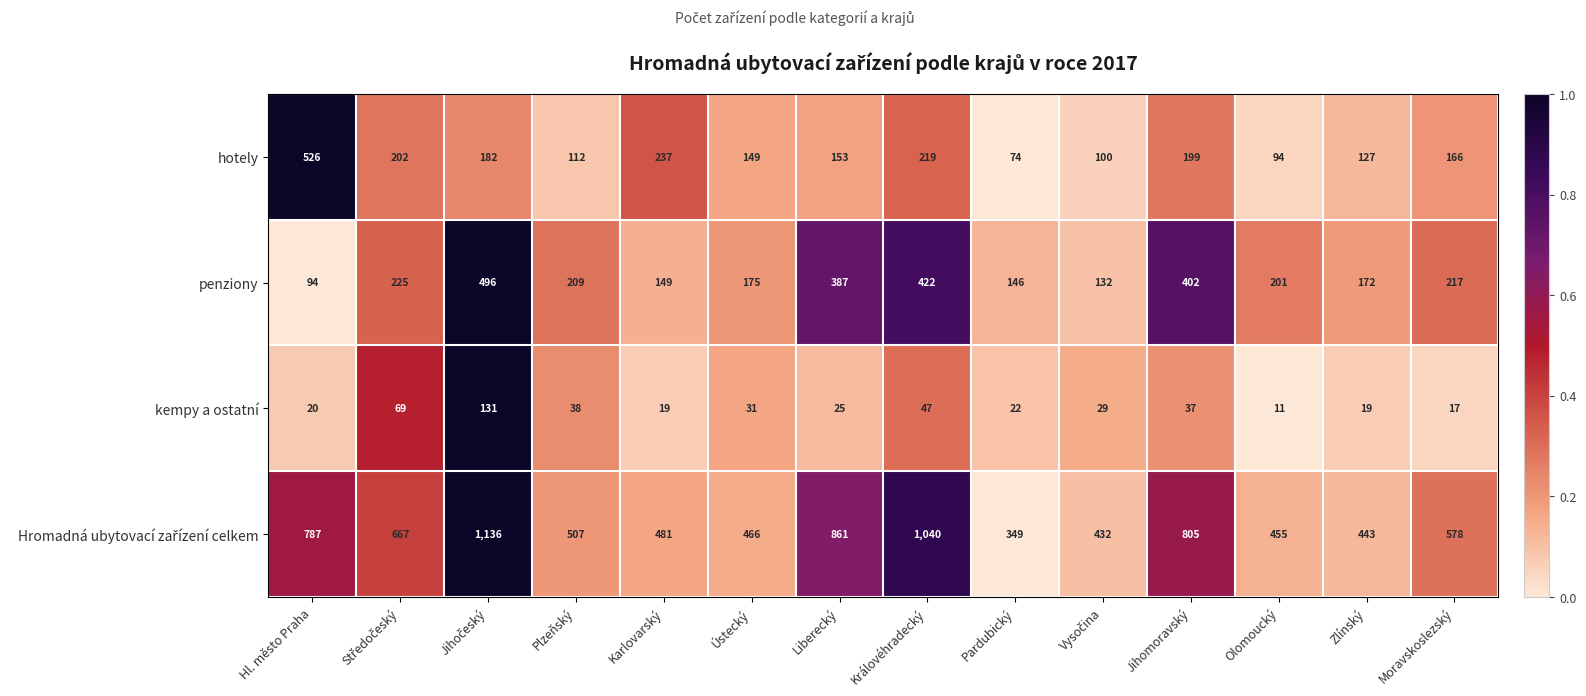

The value of hotely at Pardubický is 126. True or false?

False